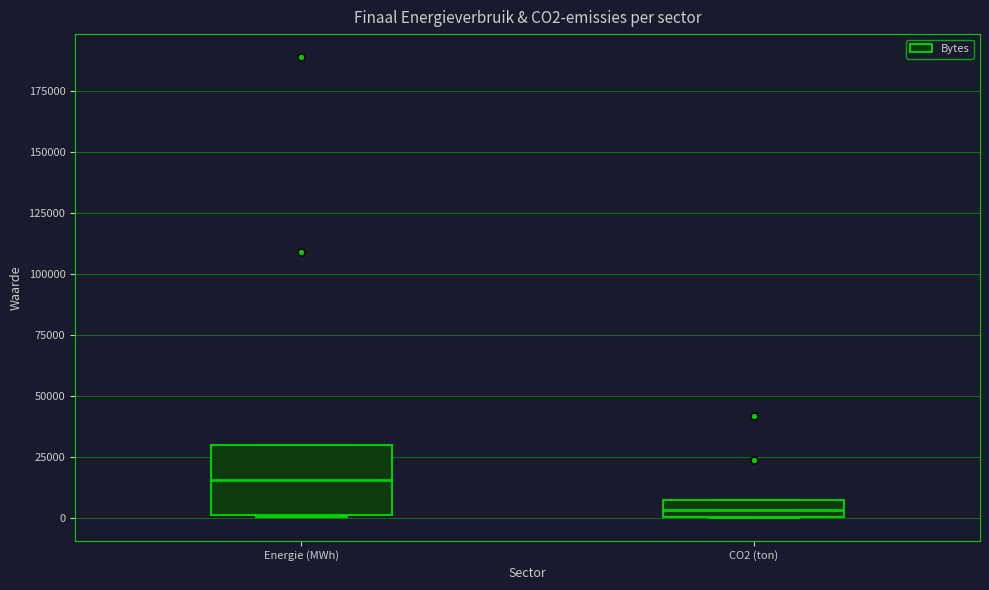

Where is the upper edge of the box for Energie (MWh) on the y-axis? The values are not printed on the chart, so give them approximately, as read against the axis.

30000